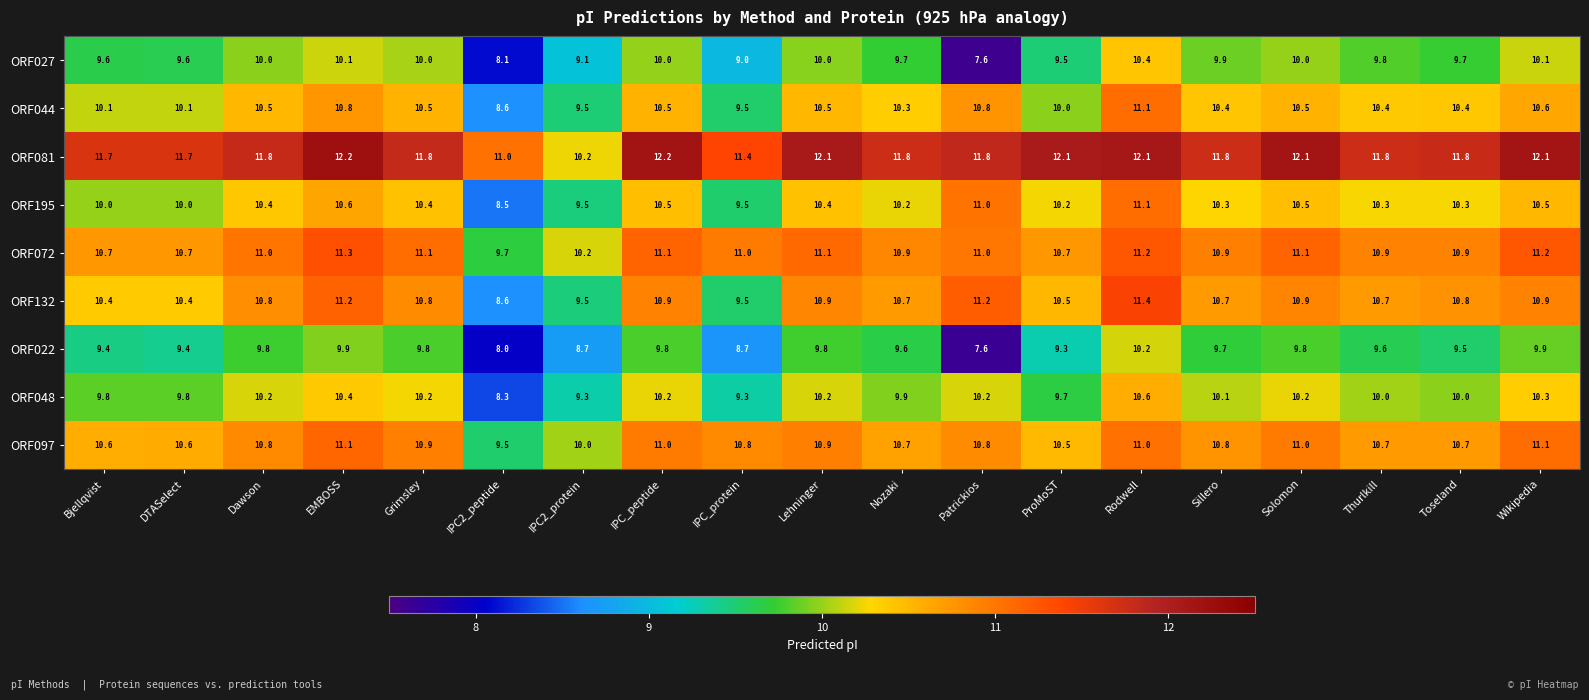

What is the sum of all ORF022 values?

178.5